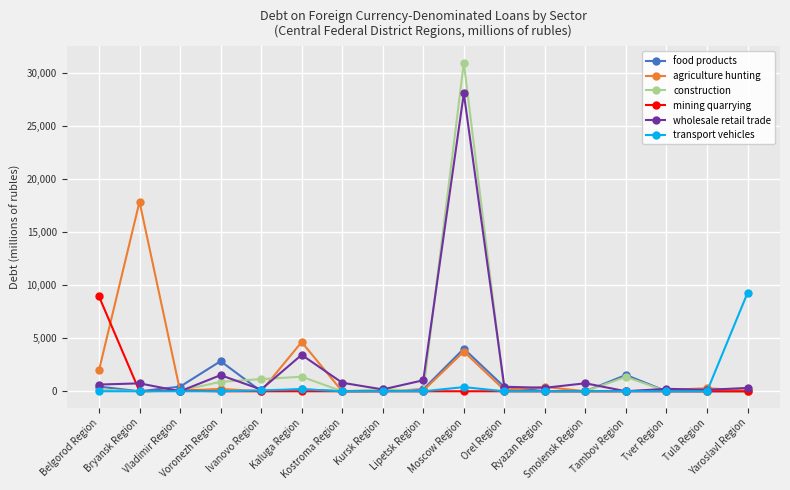

What is the value of the construction point at the 8th from the left?

214